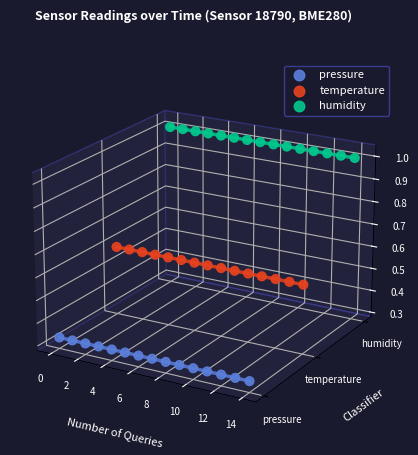

Which series has the largest total across all categories?

humidity